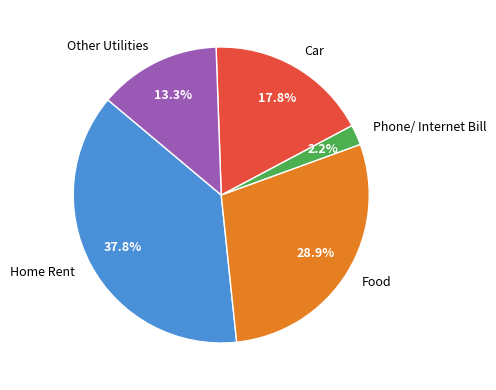

Is there any slice that represents more than half of the pie?

No